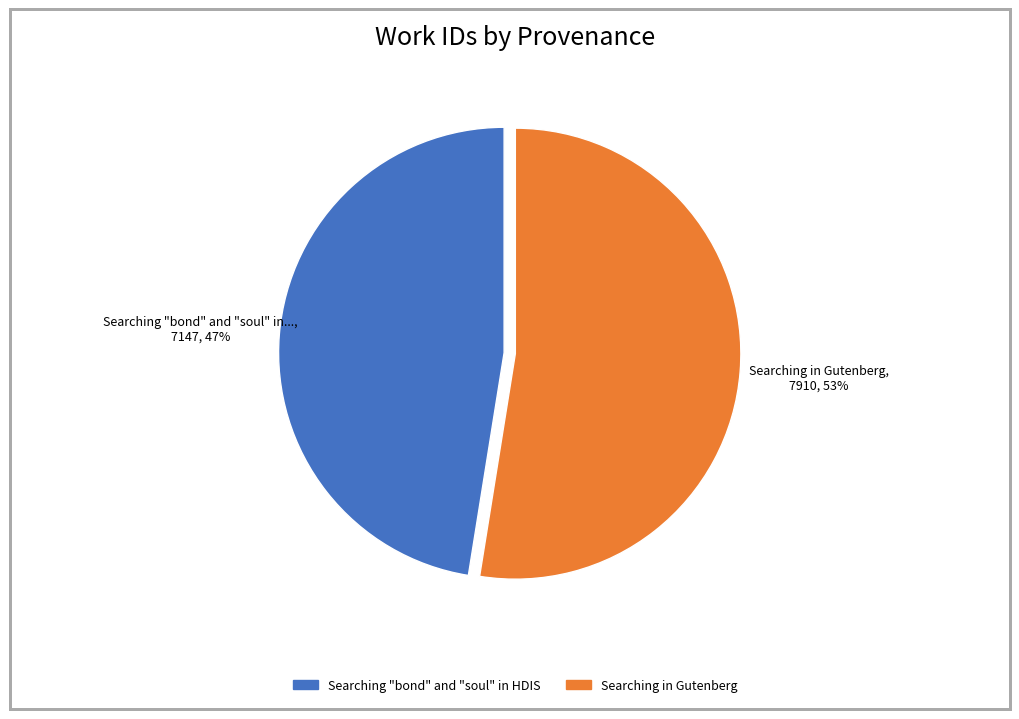

What is the ratio of the value at Searching in Gutenberg to the value at Searching "bond" and "soul" in HDIS?

1.1